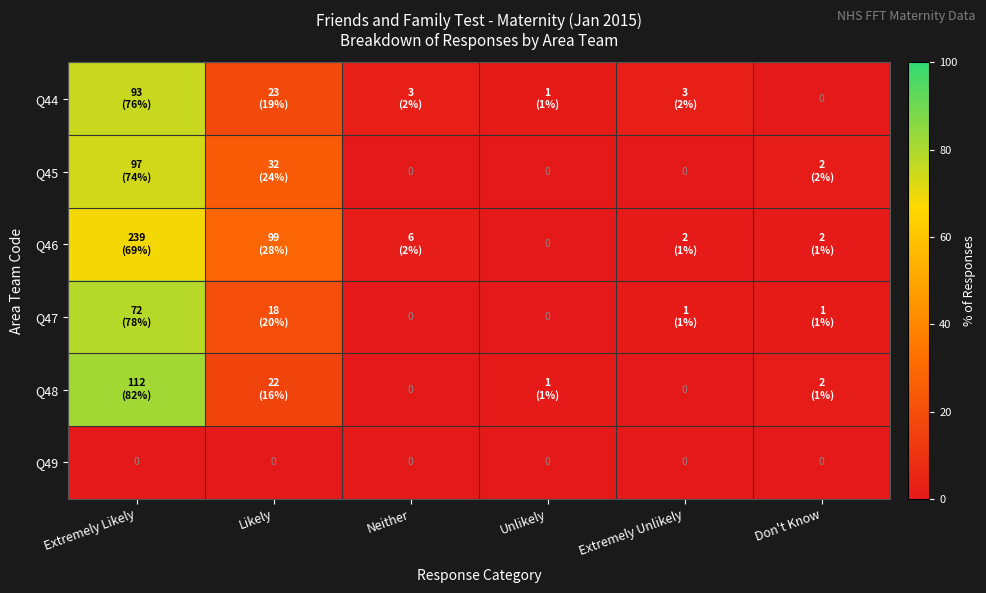

At how many categories does at least one series exceed 4?

2